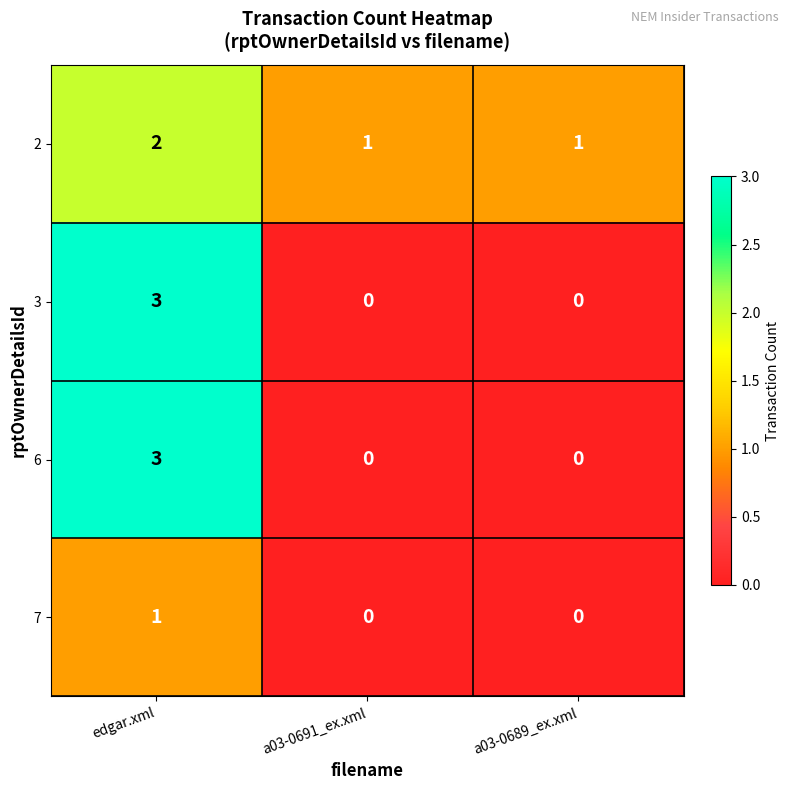

The value of 3 at a03-0691_ex.xml is 1. True or false?

False